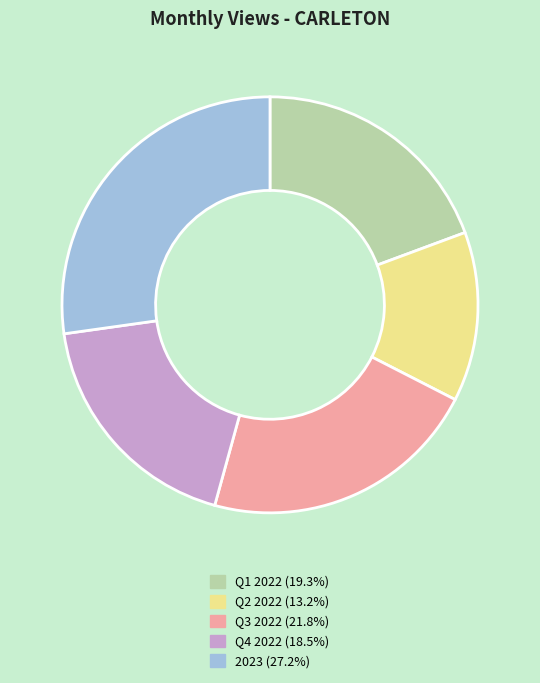

Does any single category account for the majority?

No